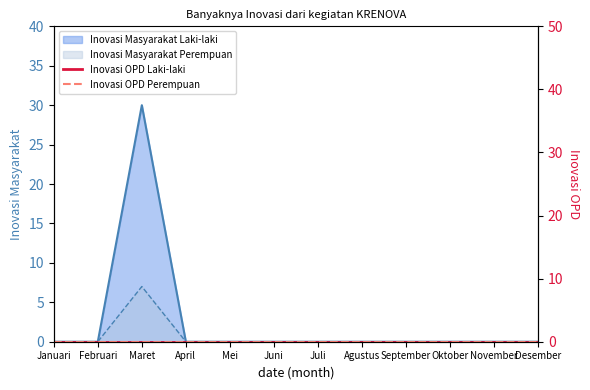

True or false: Inovasi Masyarakat Laki-laki has a value of 13 at Mei.

False